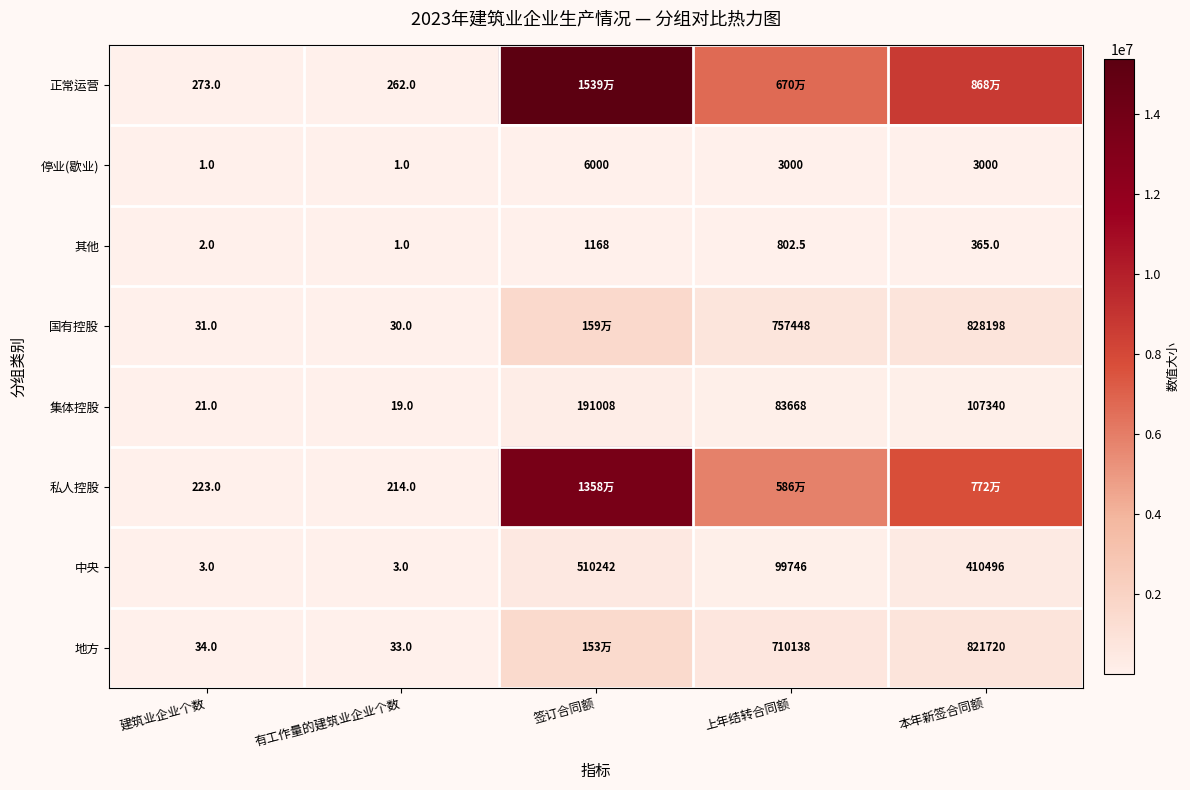

How many categories are shown in the chart?

5